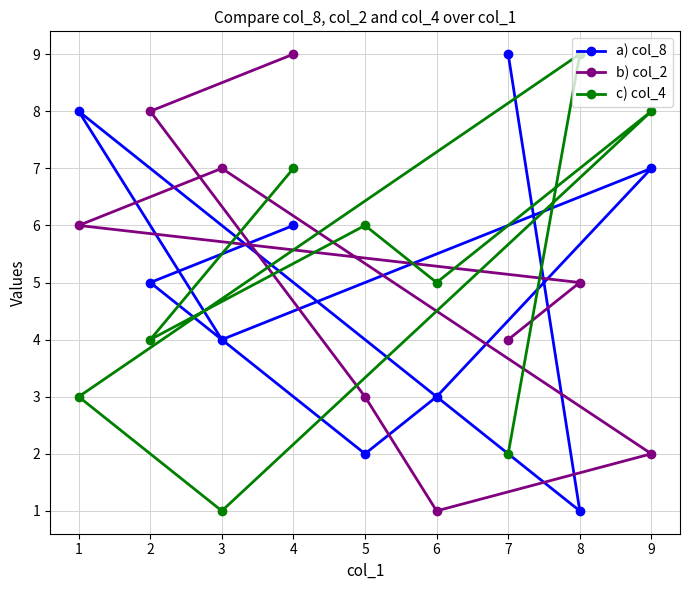

What is the average value of the c) col_4 series?

5